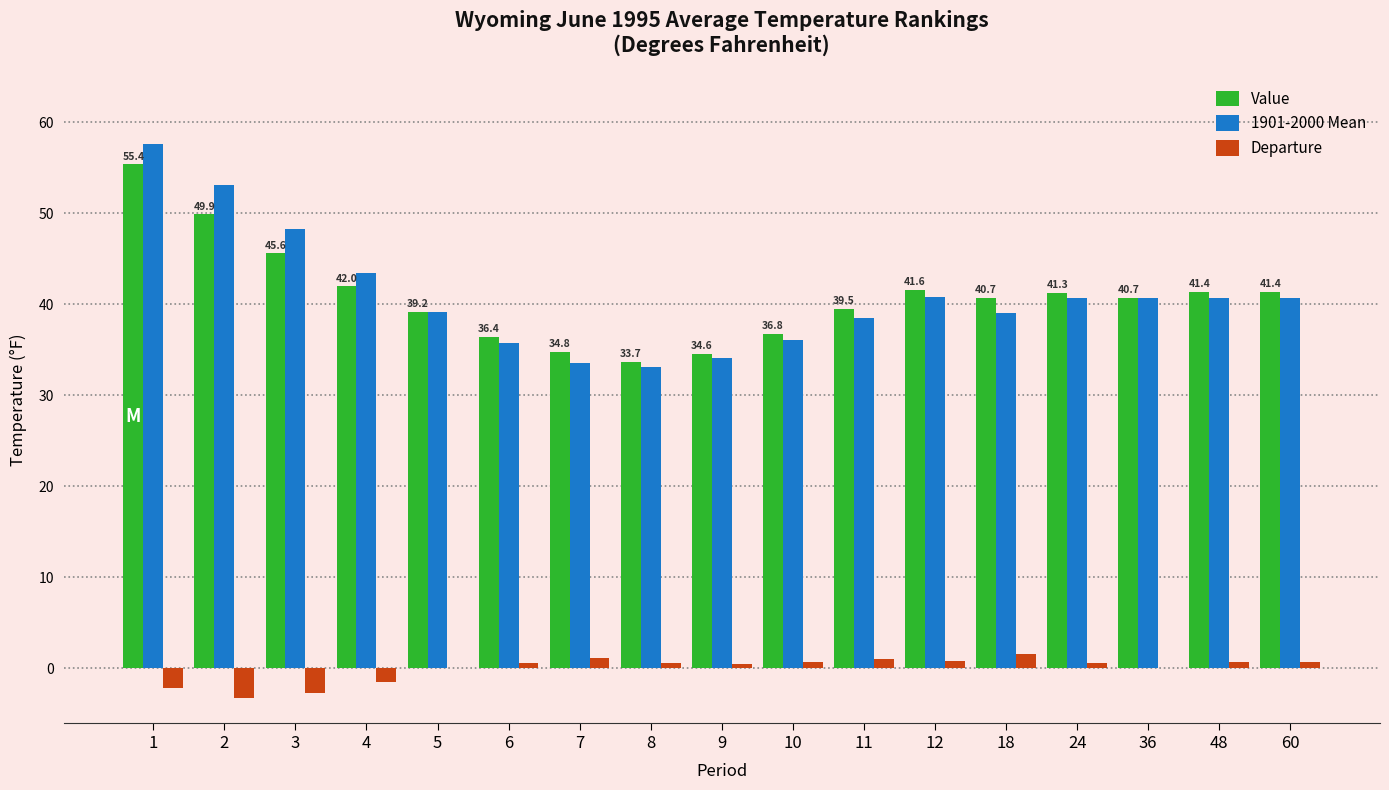

What is the average value of the 1901-2000 Mean series?

40.9